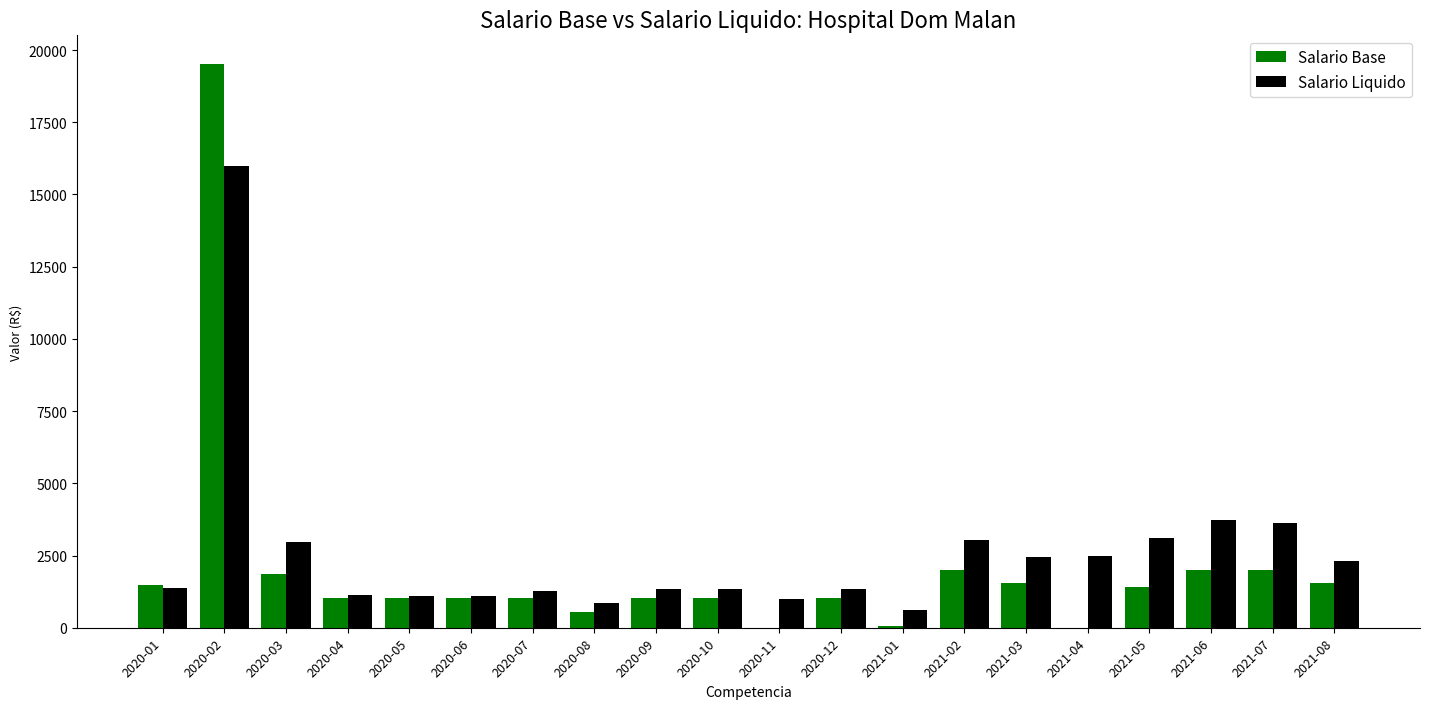

How many data points in Salario Liquido are above 1366?

10